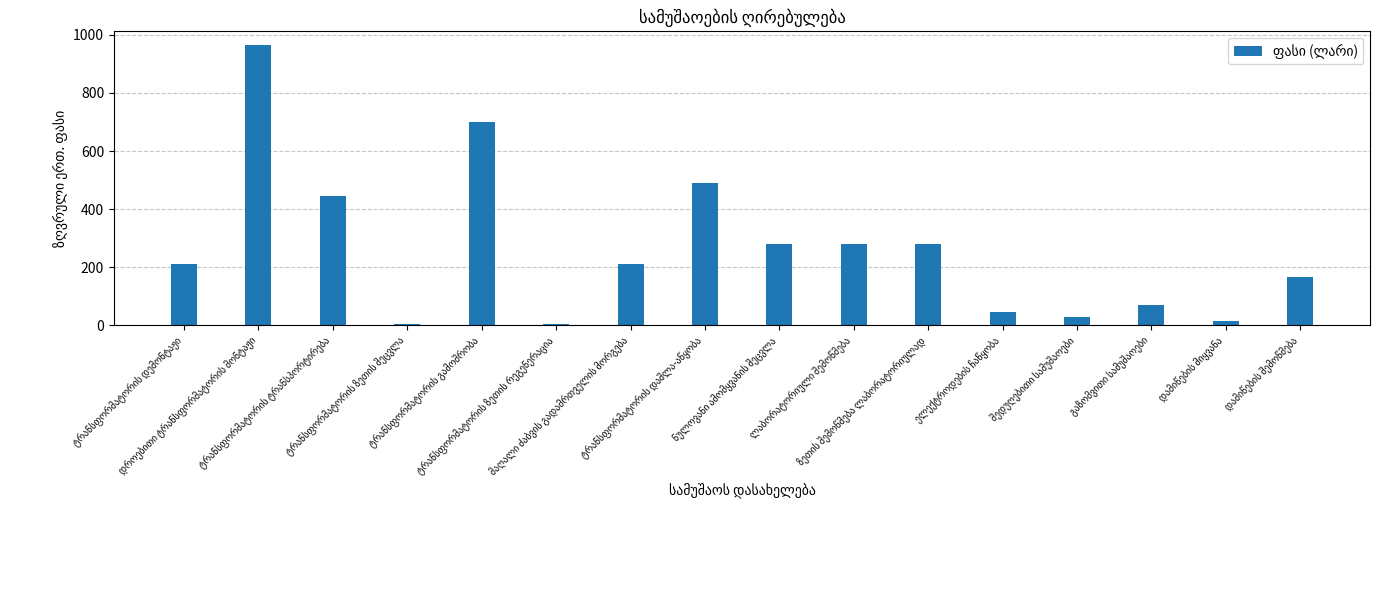

What is the greatest value displayed?

964